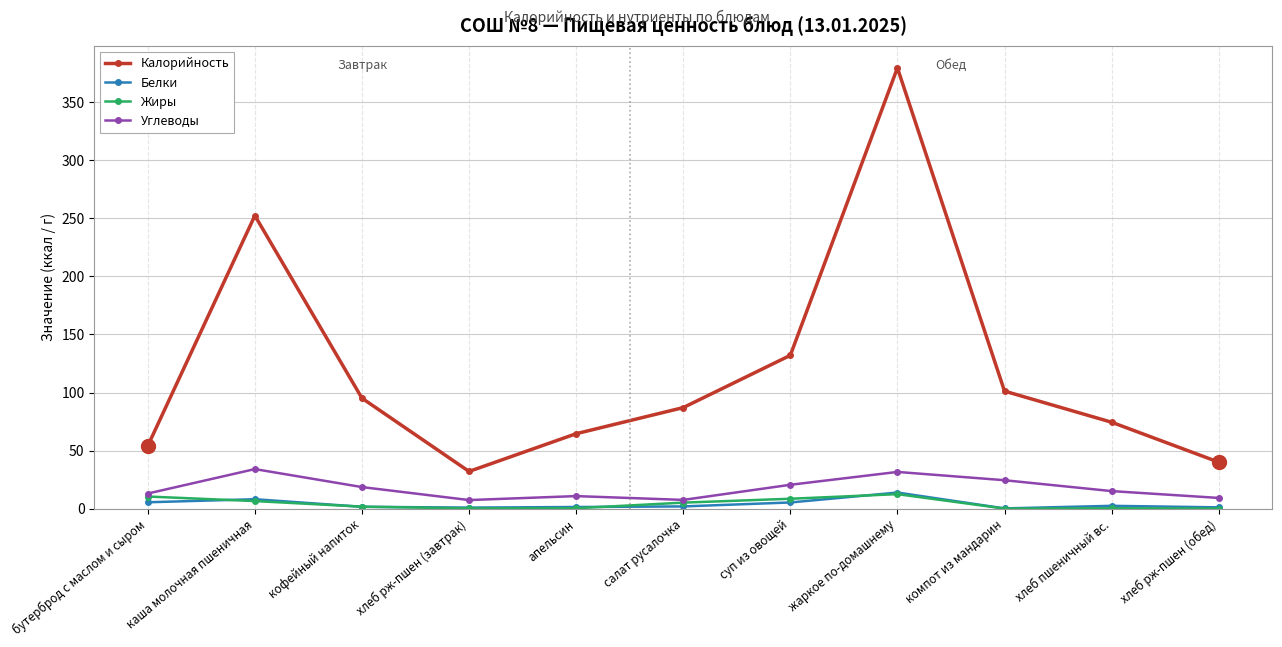

How many lines are shown in the chart?

4